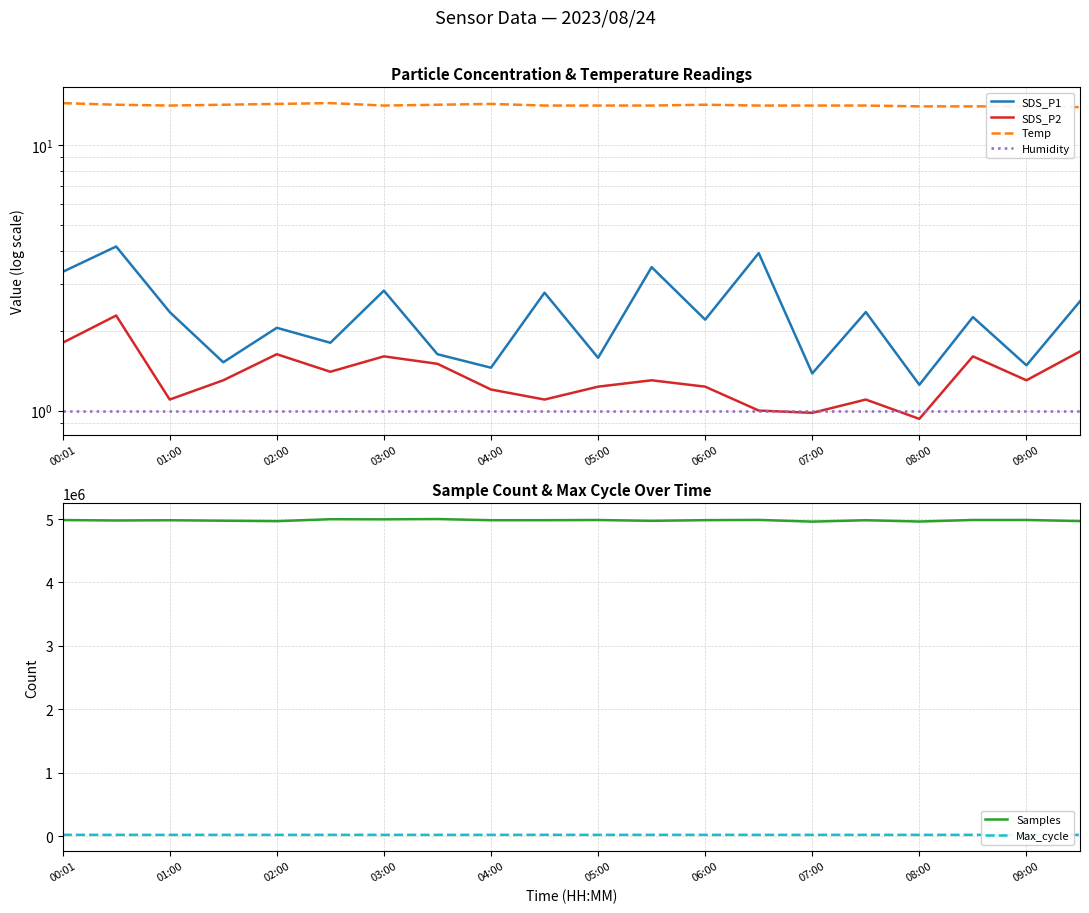

True or false: Max_cycle has a value of 20070 at 03:00.

True